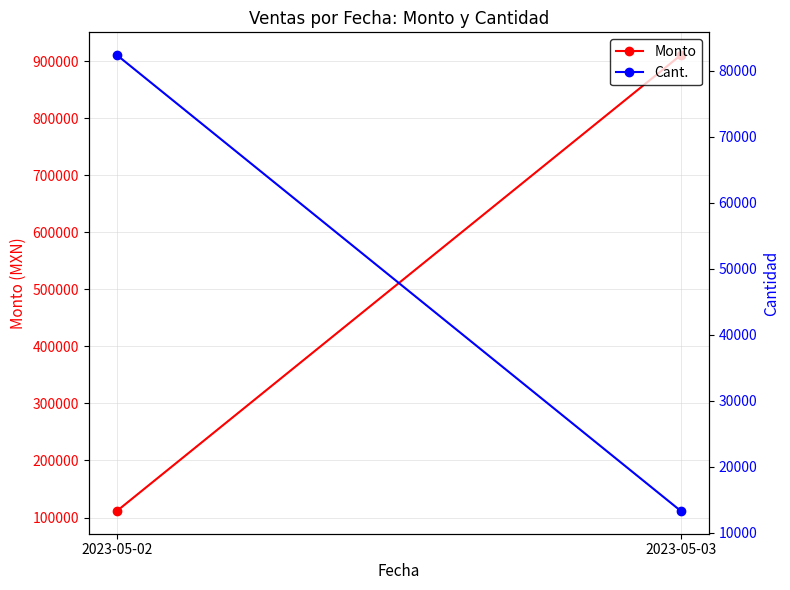

List the labels in order of Monto value, largest first.

2023-05-03, 2023-05-02